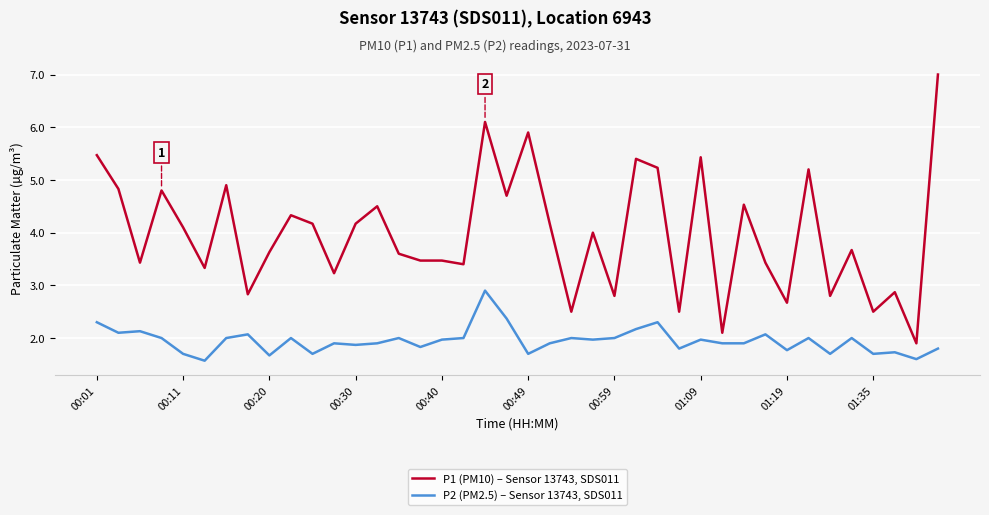

True or false: P2 (PM2.5) – Sensor 13743, SDS011 and P1 (PM10) – Sensor 13743, SDS011 cross at least once.

False